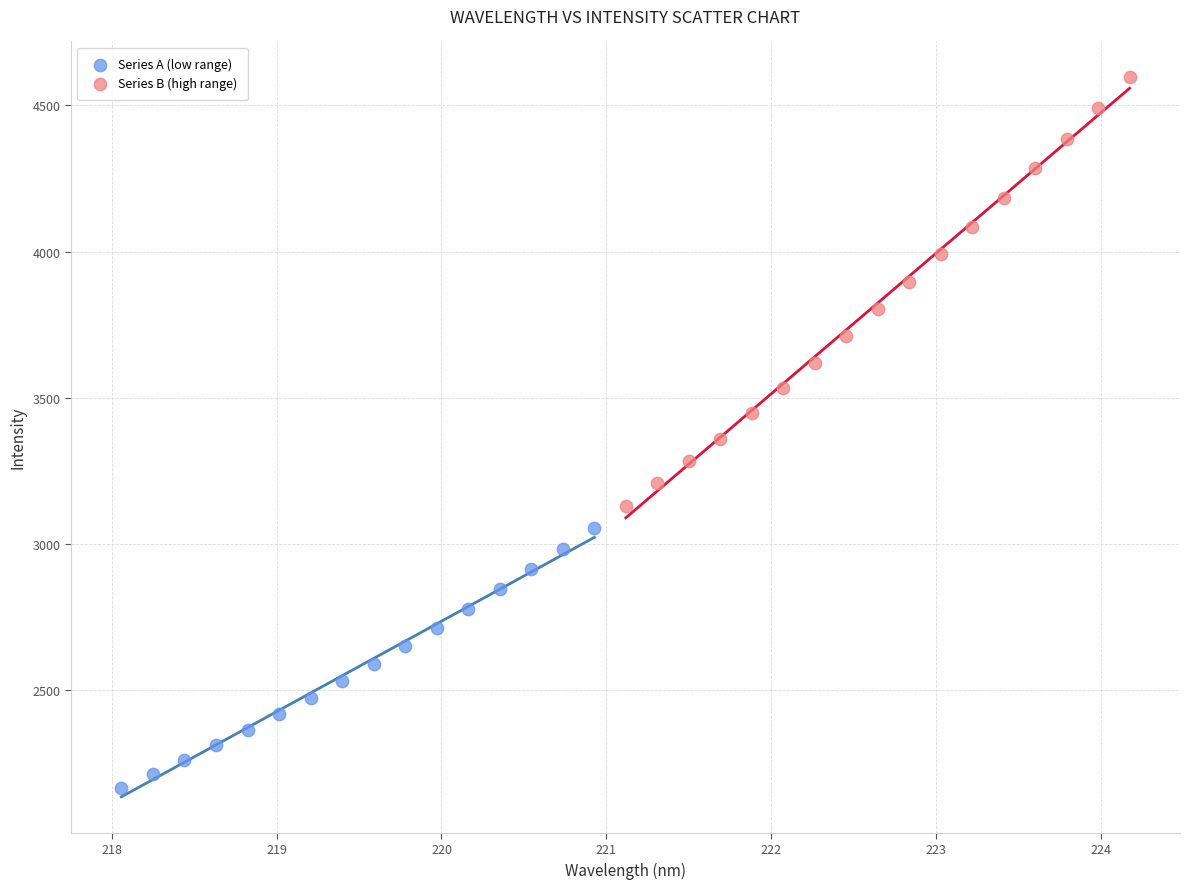

What are all the series names shown in the legend?

Series A (low range), Series B (high range)